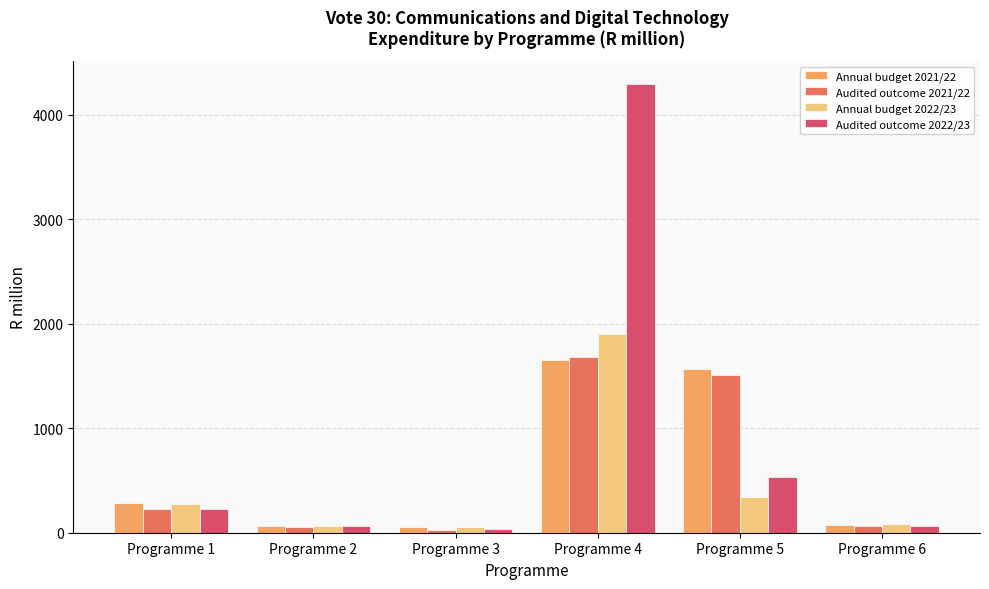

What is the total value across all series at Programme 3?

174.9